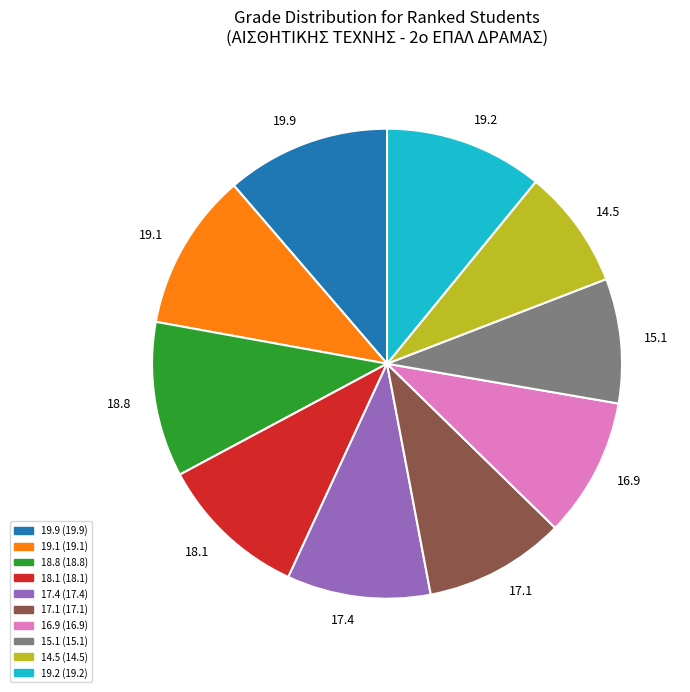

Combined, do 15.1 and 19.2 account for over 50%?

No